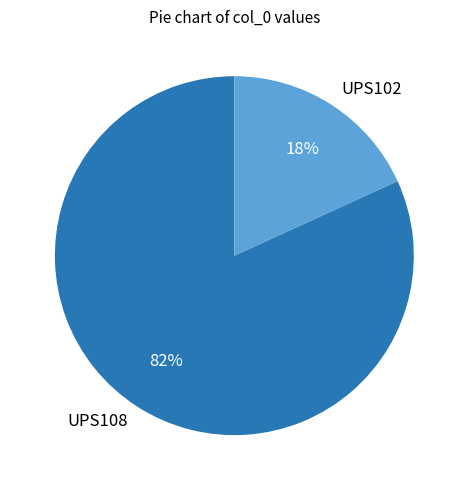

What percentage is the UPS108 slice, to the nearest percent?

82%